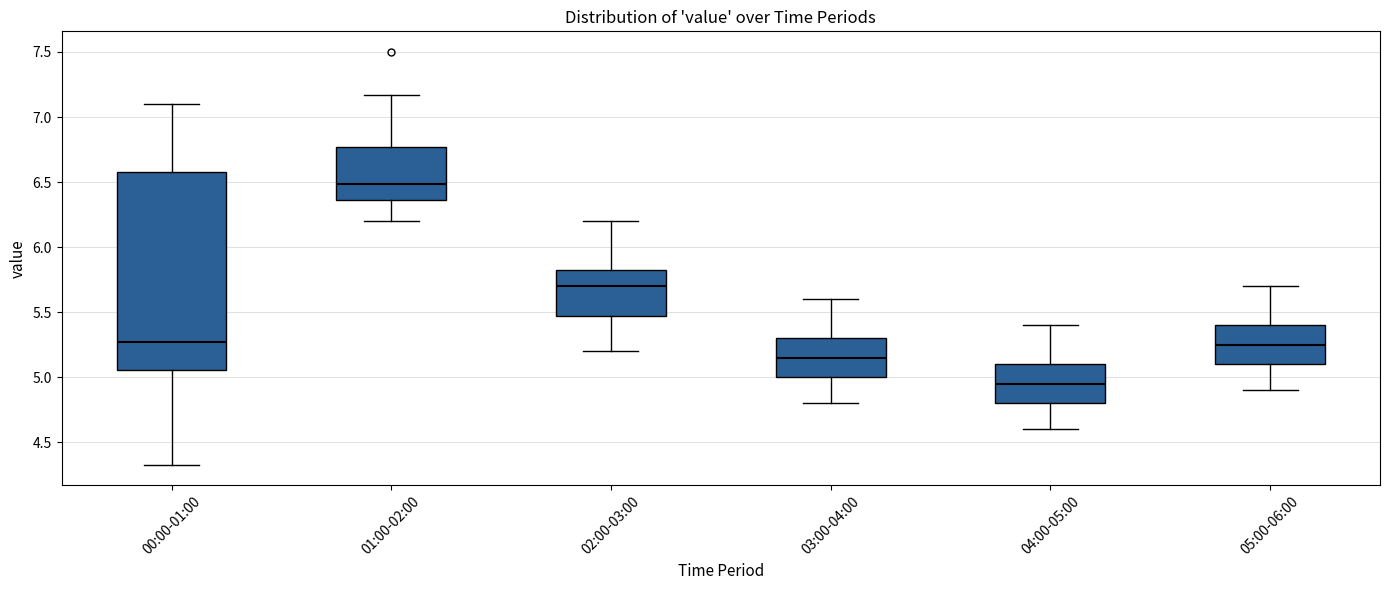

Reading left to right, read every box against the y-axis: the position of its median line, the range the box covers, and the ends of its whiskers. The values are not printed on the chart, so give them approximately, as read against the axis.

00:00-01:00: median 5.25, box 5.05 to 6.60, whiskers 4.35 to 7.10
01:00-02:00: median 6.50, box 6.35 to 6.75, whiskers 6.20 to 7.15
02:00-03:00: median 5.70, box 5.50 to 5.85, whiskers 5.20 to 6.20
03:00-04:00: median 5.15, box 5.00 to 5.30, whiskers 4.80 to 5.60
04:00-05:00: median 4.95, box 4.80 to 5.10, whiskers 4.60 to 5.40
05:00-06:00: median 5.25, box 5.10 to 5.40, whiskers 4.90 to 5.70